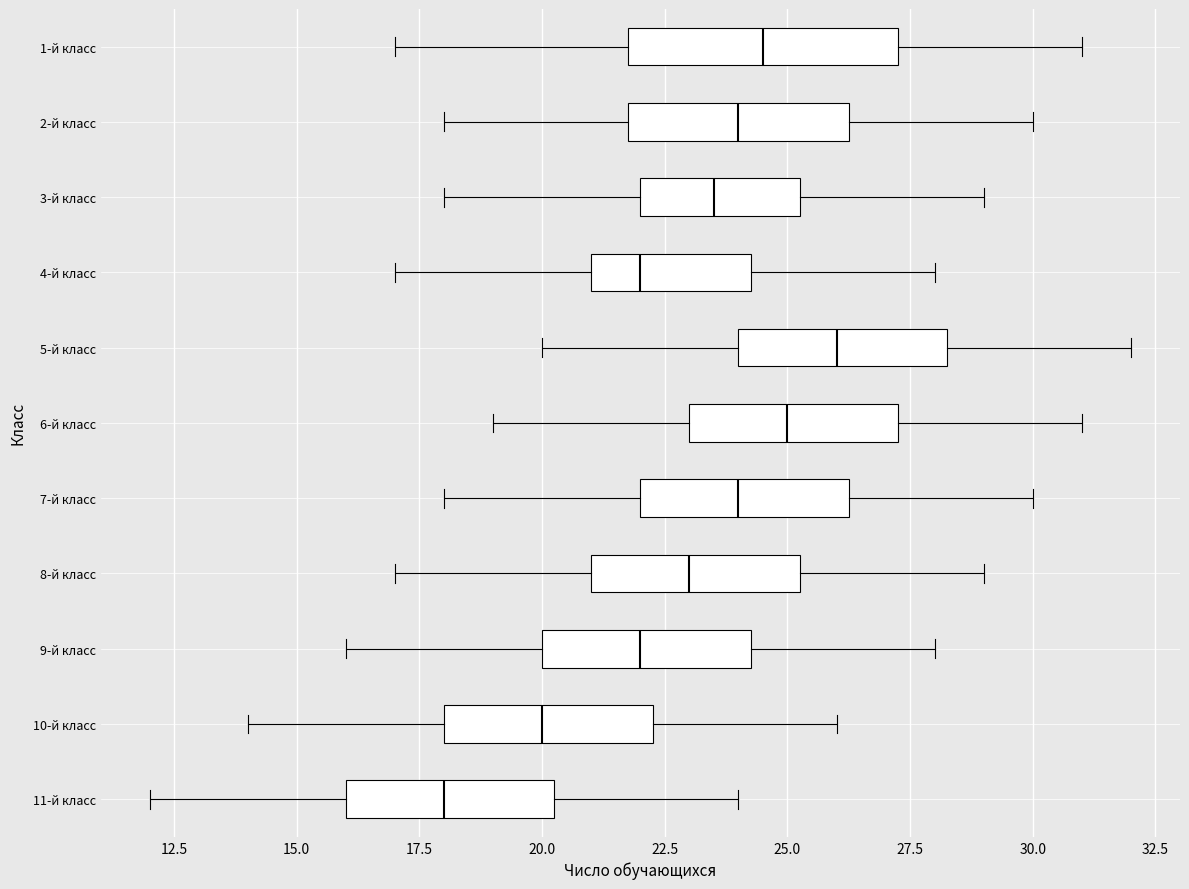

Reading bottom to top, read every box against the x-axis: the position of its median line, the range the box covers, and the ends of its whiskers. The values are not printed on the chart, so give them approximately, as read against the axis.

11-й класс: median 18.0, box 16.0 to 20.5, whiskers 12.0 to 24.0
10-й класс: median 20.0, box 18.0 to 22.5, whiskers 14.0 to 26.0
9-й класс: median 22.0, box 20.0 to 24.5, whiskers 16.0 to 28.0
8-й класс: median 23.0, box 21.0 to 25.5, whiskers 17.0 to 29.0
7-й класс: median 24.0, box 22.0 to 26.5, whiskers 18.0 to 30.0
6-й класс: median 25.0, box 23.0 to 27.5, whiskers 19.0 to 31.0
5-й класс: median 26.0, box 24.0 to 28.5, whiskers 20.0 to 32.0
4-й класс: median 22.0, box 21.0 to 24.5, whiskers 17.0 to 28.0
3-й класс: median 23.5, box 22.0 to 25.5, whiskers 18.0 to 29.0
2-й класс: median 24.0, box 22.0 to 26.5, whiskers 18.0 to 30.0
1-й класс: median 24.5, box 22.0 to 27.5, whiskers 17.0 to 31.0